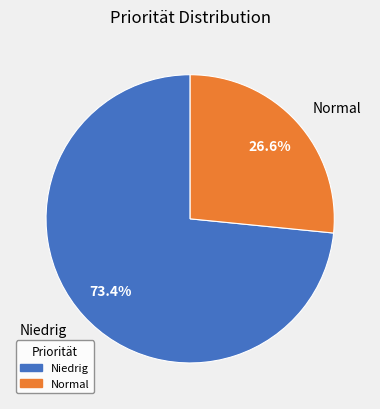

Count the number of slices in the pie.

2